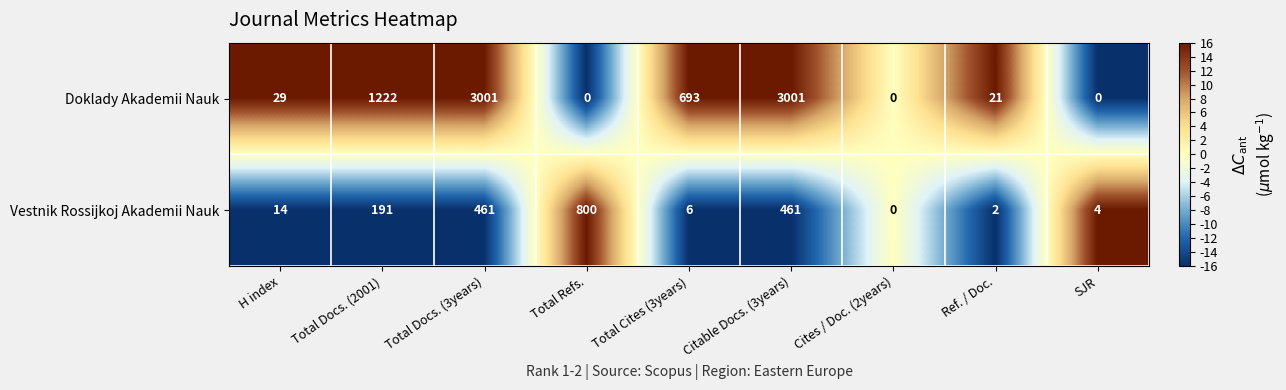

How many data points does each series have?

9